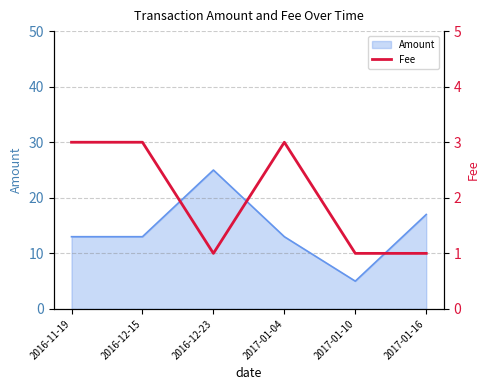

Count the number of categories in the chart.

6